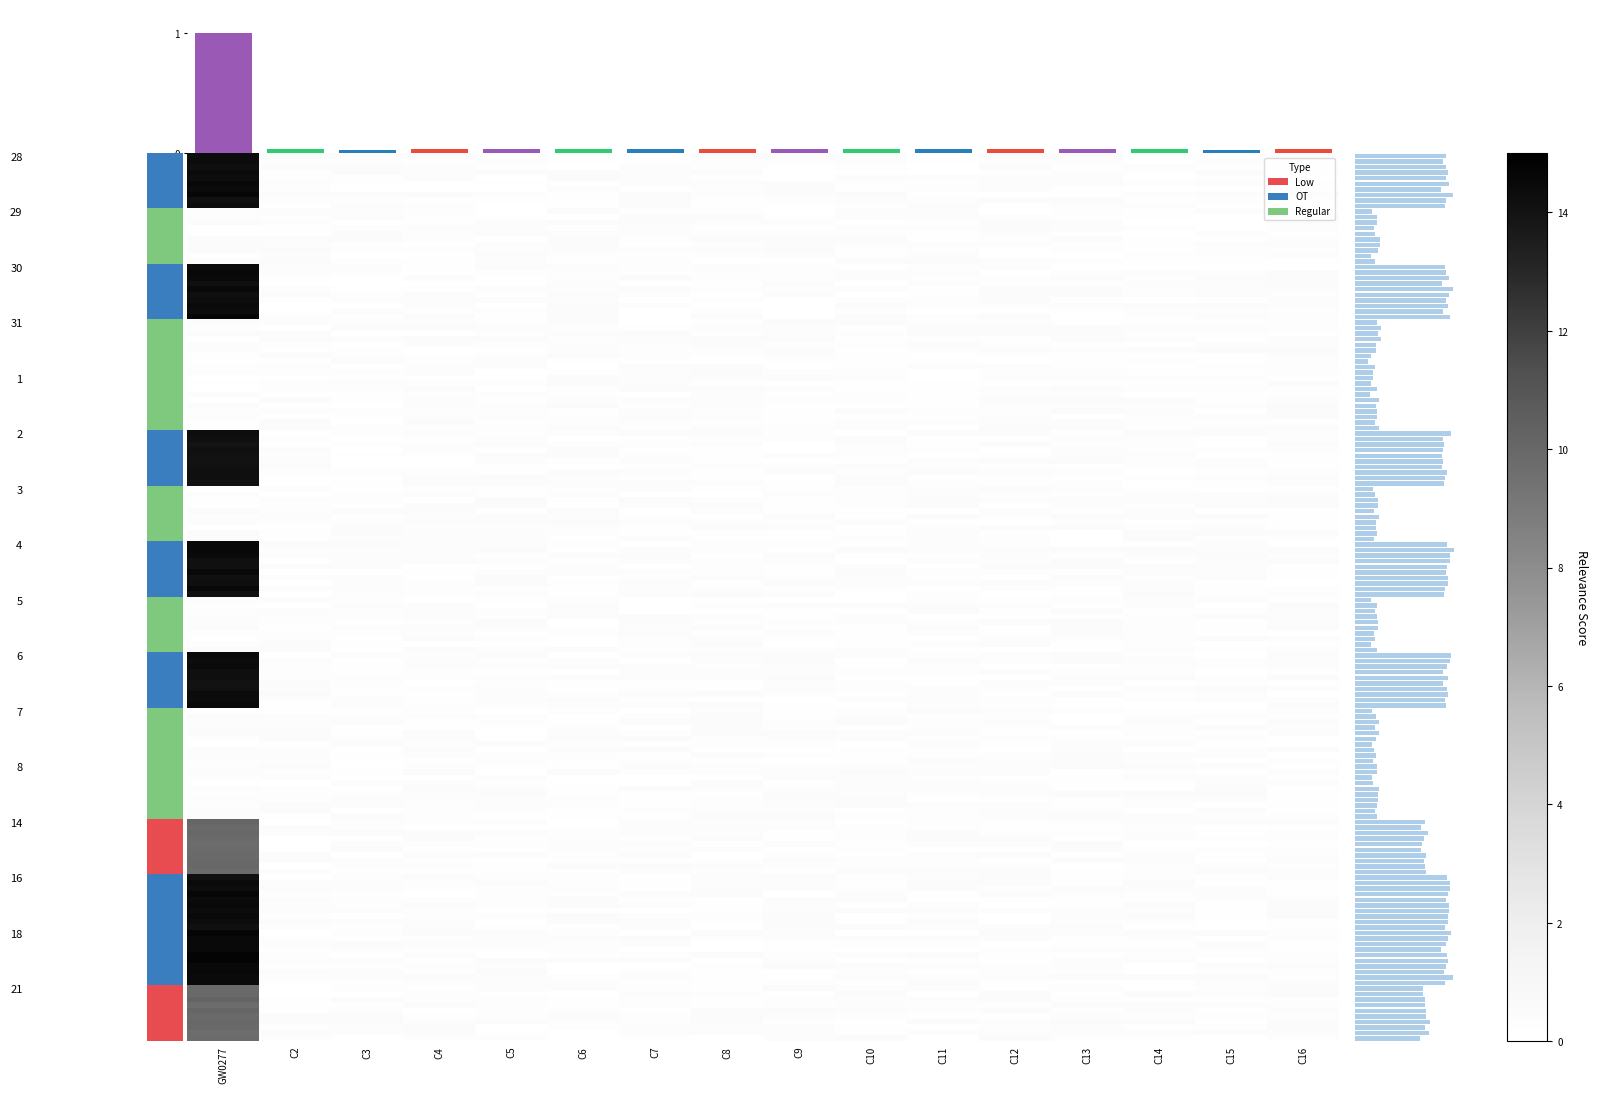

Is it true that 6_Sat equals 0.3 at C16?

False